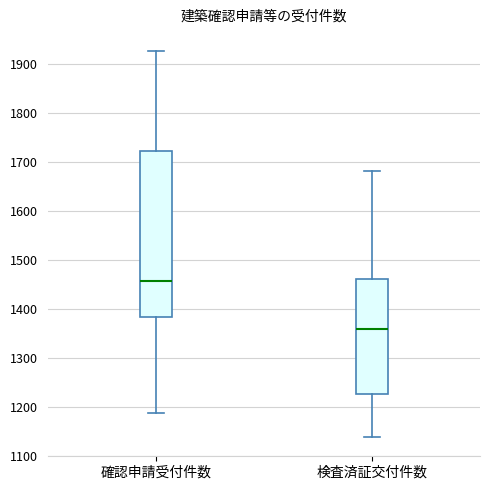

Where is the lower edge of the box for 検査済証交付件数 on the y-axis? The values are not printed on the chart, so give them approximately, as read against the axis.

1230